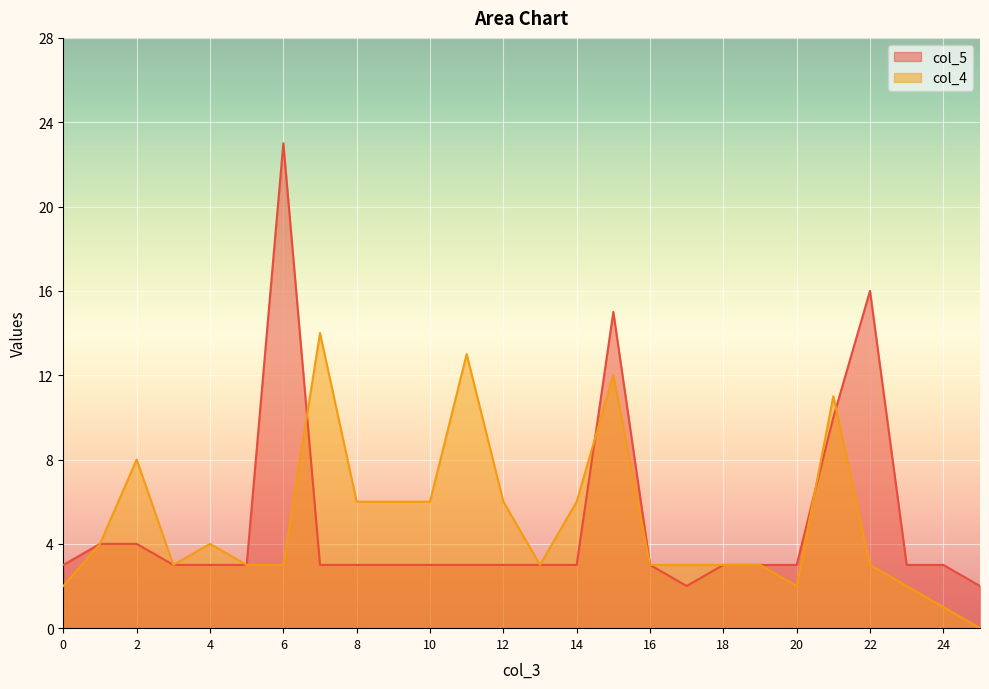

Reading left to right, extract all data points from this chart.

col_5: 0=3	1=4	2=4	3=3	4=3	5=3	6=23	7=3	8=3	9=3	10=3	11=3	12=3	13=3	14=3	15=15	16=3	17=2	18=3	19=3	20=3	21=10	22=16	23=3	24=3	25=2
col_4: 0=2	1=4	2=8	3=3	4=4	5=3	6=3	7=14	8=6	9=6	10=6	11=13	12=6	13=3	14=6	15=12	16=3	17=3	18=3	19=3	20=2	21=11	22=3	23=2	24=1	25=0